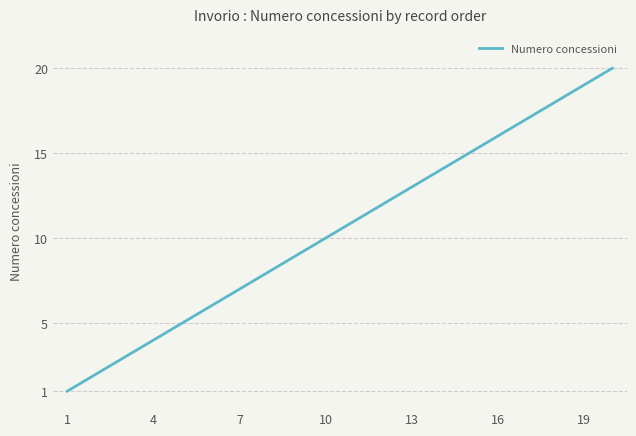

True or false: the data has more than 2 interior local peaks.

False